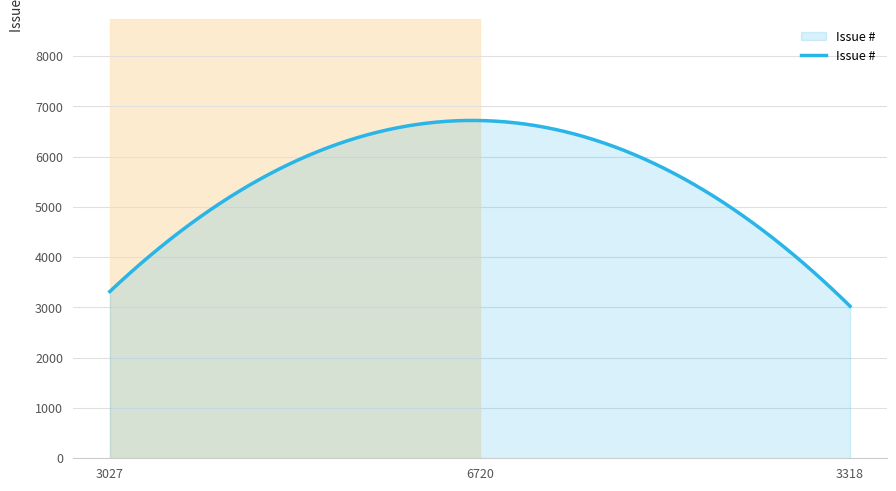

What is the smallest value displayed?

3027.0